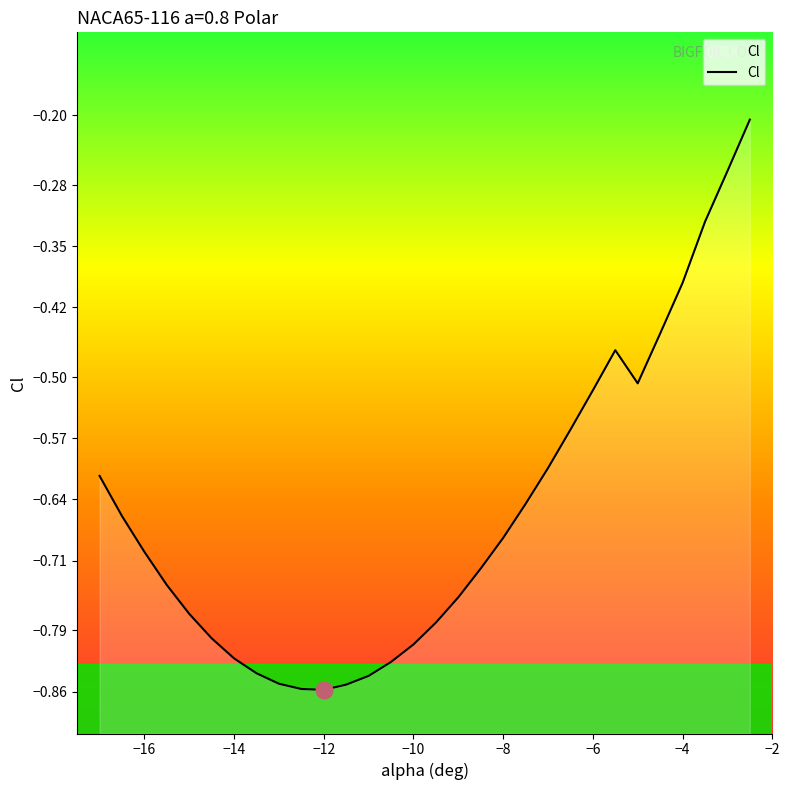

True or false: the data has more than 2 interior local peaks.

False